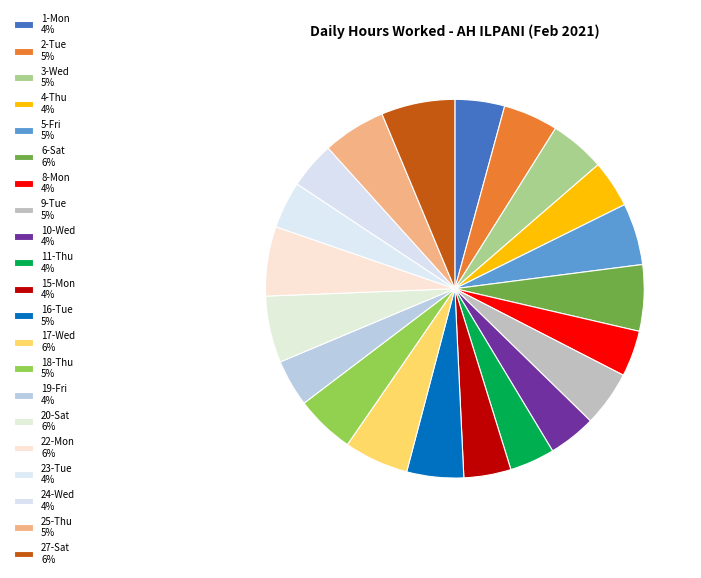

What percentage is the 24-Wed slice, to the nearest percent?

4%